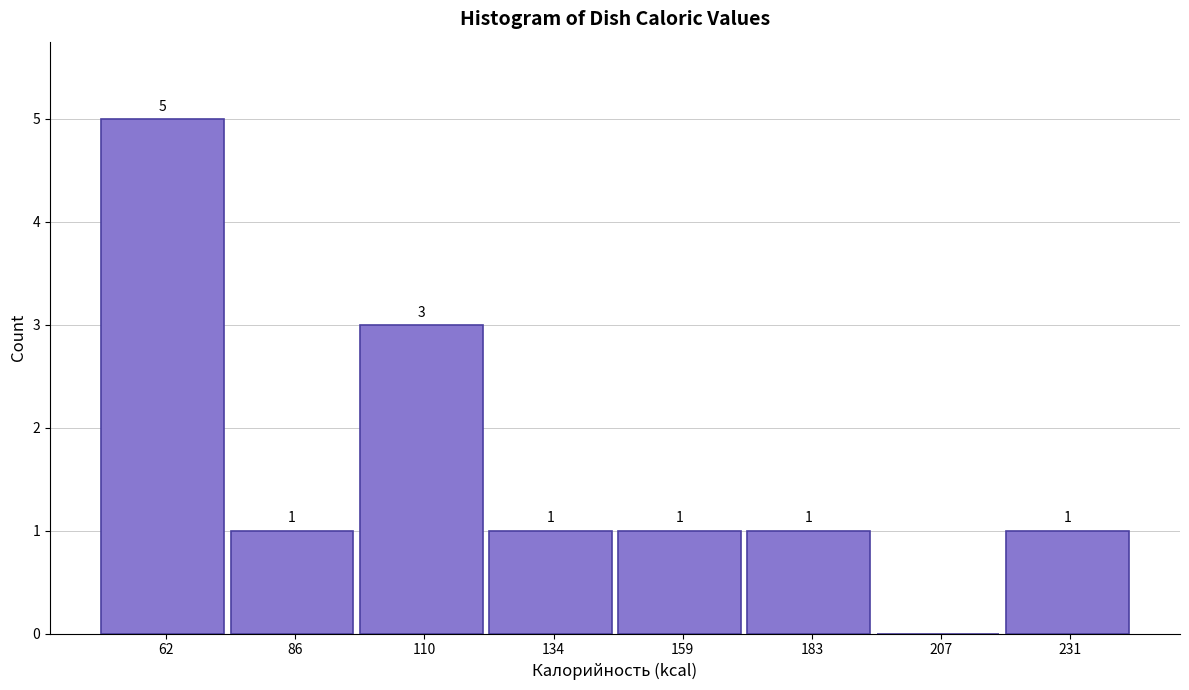

Reading left to right, transcribe all the data shown in this chart.

62=5	86=1	110=3	134=1	159=1	183=1	207=0	231=1